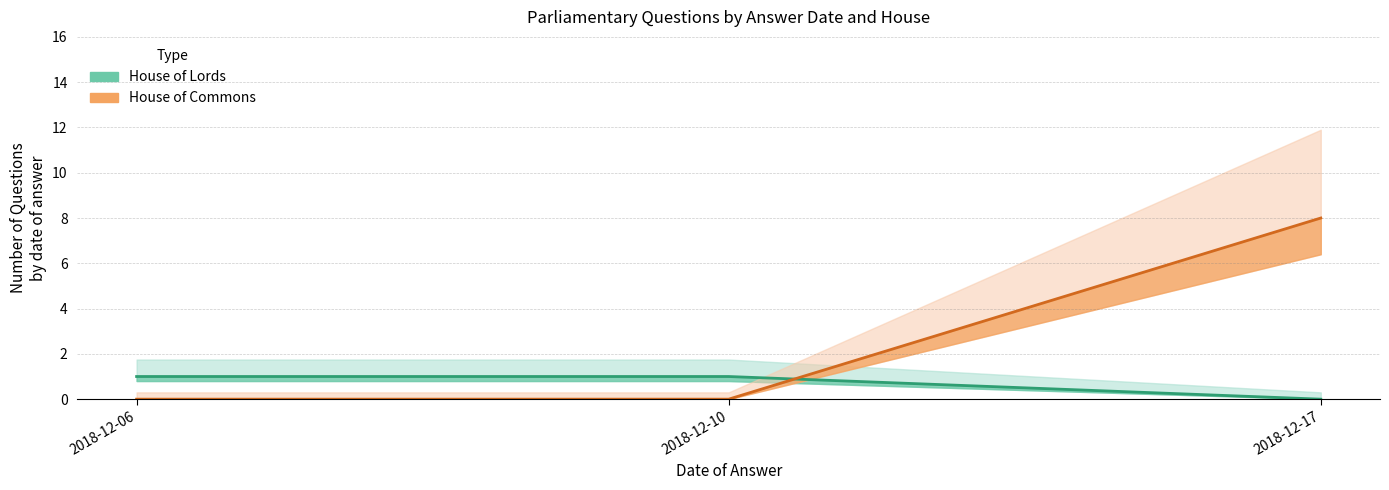

Where is House of Commons (line) nearest to the value 0?

2018-12-17